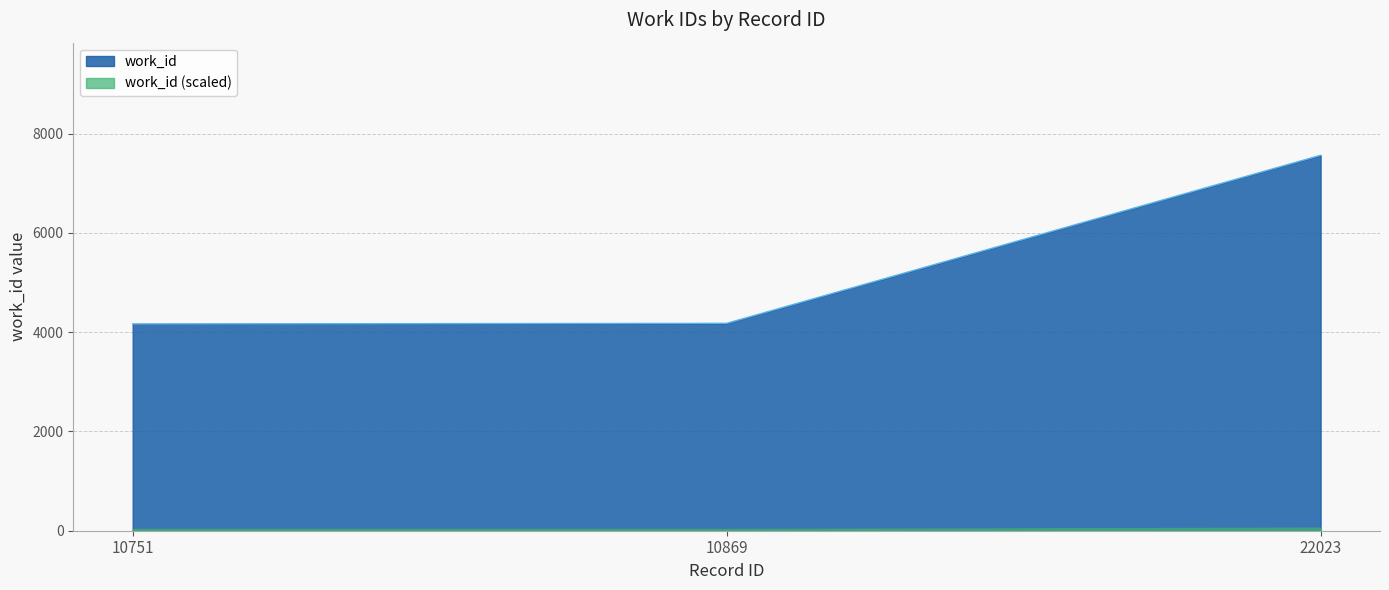

Reading left to right, transcribe all the data shown in this chart.

4167	4179	7565